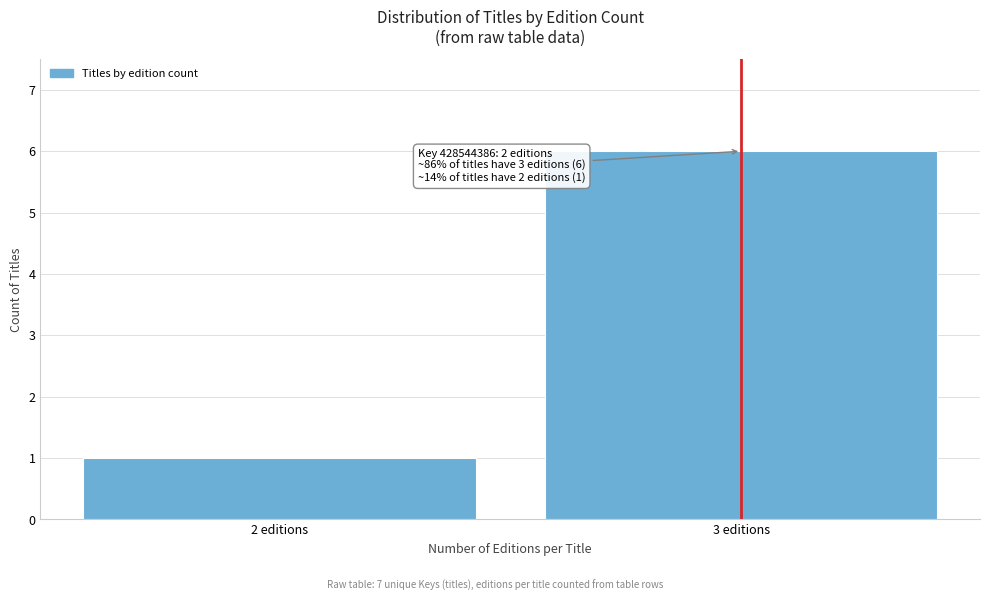

Reading left to right, list all the values displayed in this chart.

2 editions=1	3 editions=6